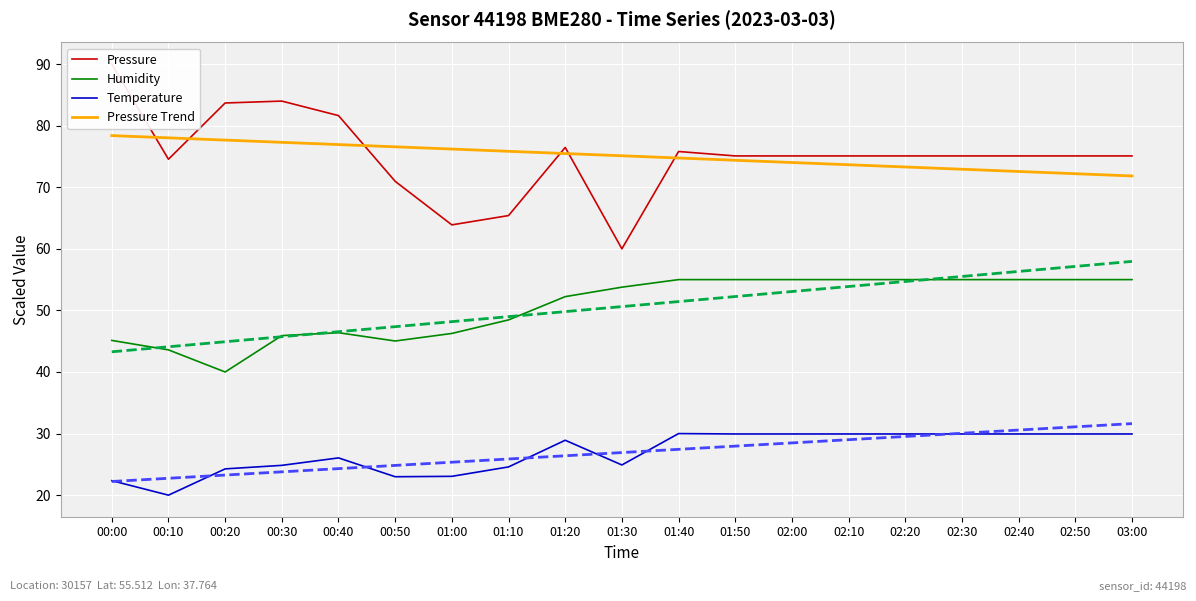

Is the value of Temperature at 02:10 greater than the value of Pressure at 00:40?

No